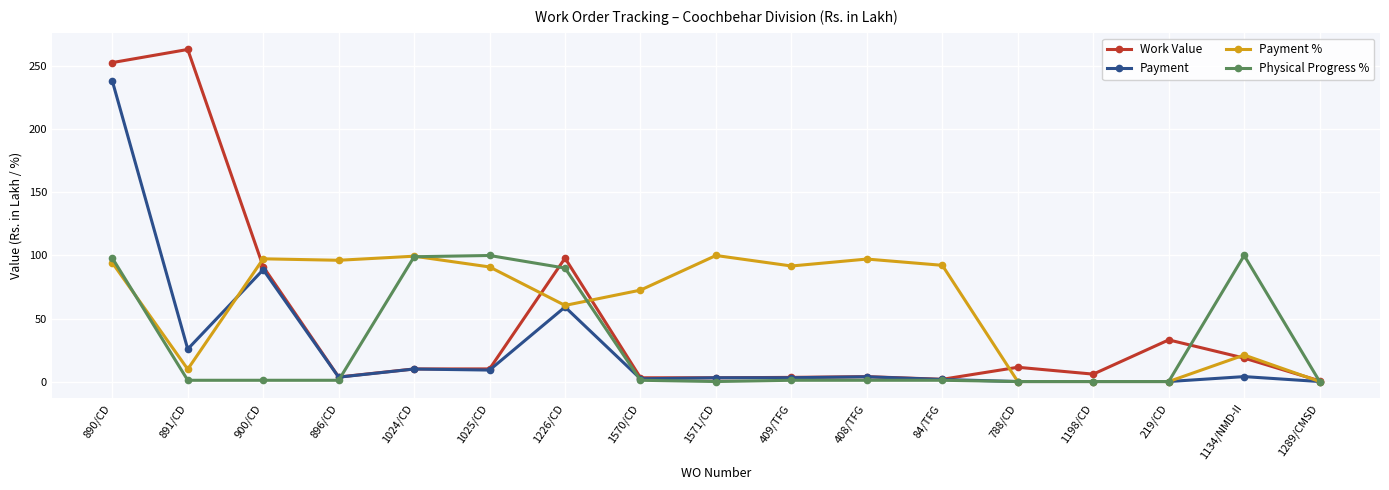

What is the label of the 1st point from the left?

890/CD